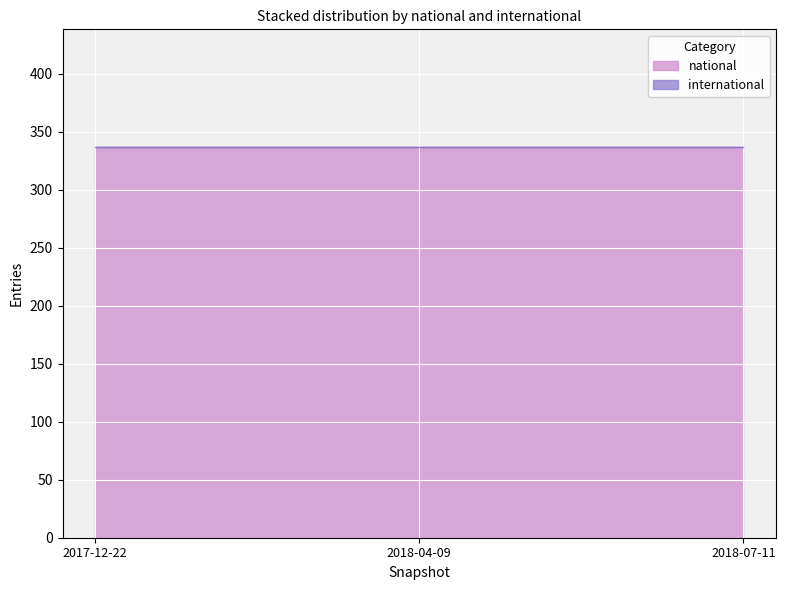

What is the label of the 3rd point from the left?

2018-07-11